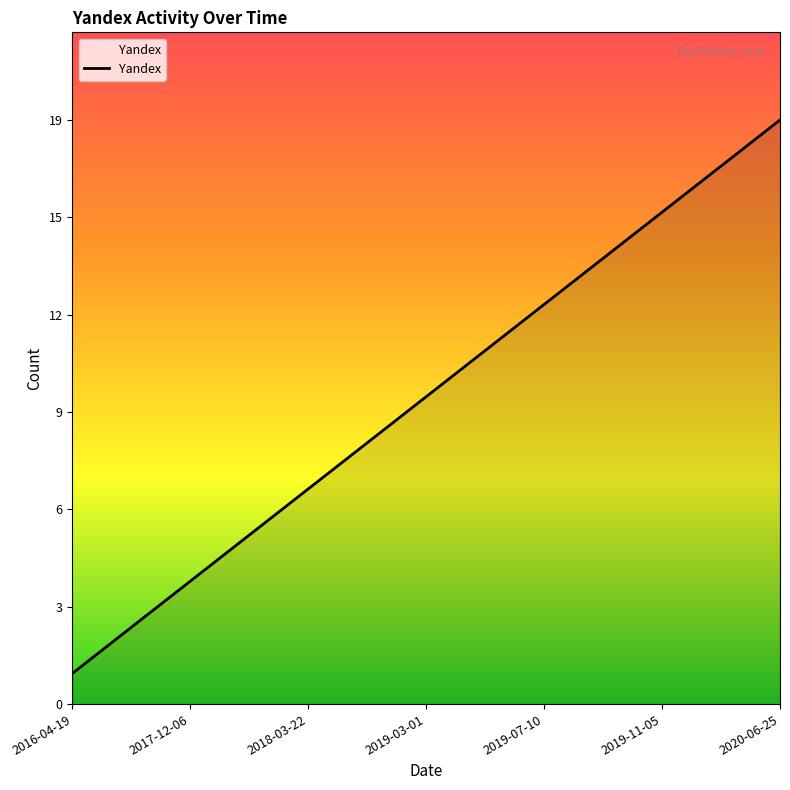

What is the average value?

10